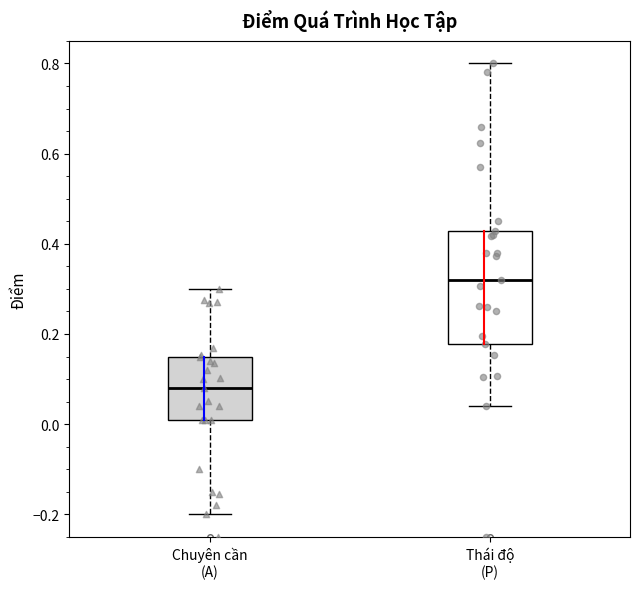

Where does the median line of the box for Thái độ (P) sit on the y-axis? The values are not printed on the chart, so give them approximately, as read against the axis.

0.32